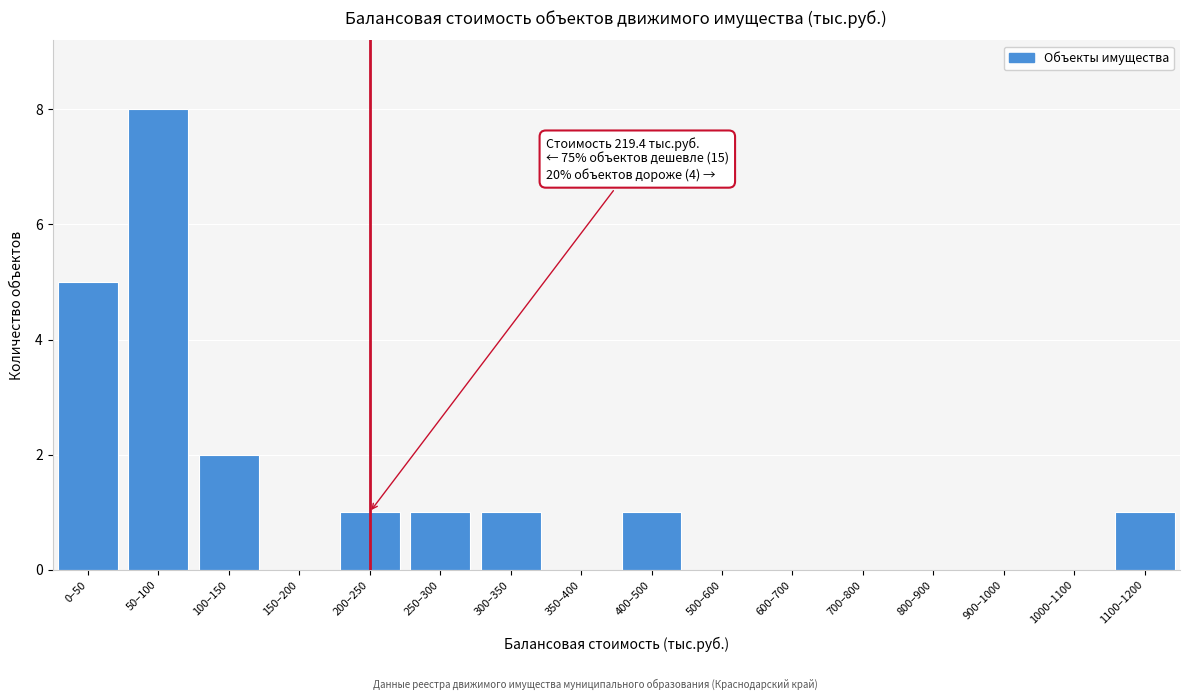

Reading right to left, list all the values displayed in this chart.

1100–1200=1	1000–1100=0	900–1000=0	800–900=0	700–800=0	600–700=0	500–600=0	400–500=1	350–400=0	300–350=1	250–300=1	200–250=1	150–200=0	100–150=2	50–100=8	0–50=5